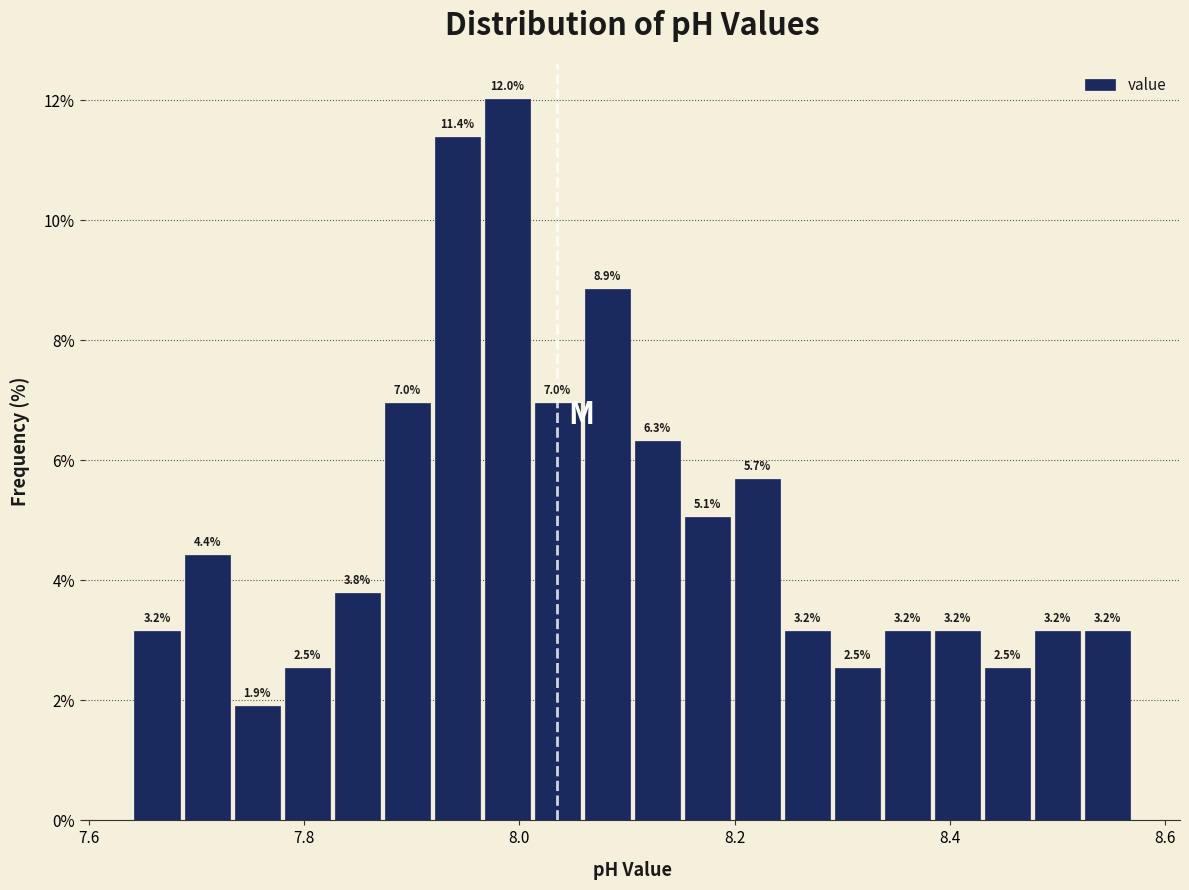

Read against the x-axis, roughly where is the centre of the tallest bar?

7.98